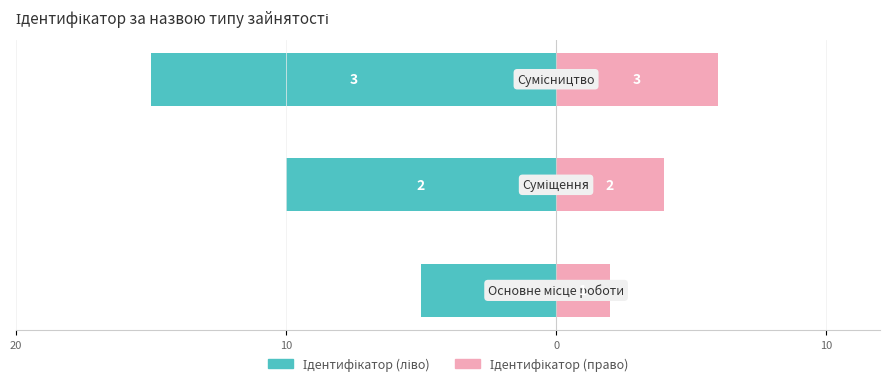

What is the lowest value of the Ідентифікатор (ліво) series?

-15